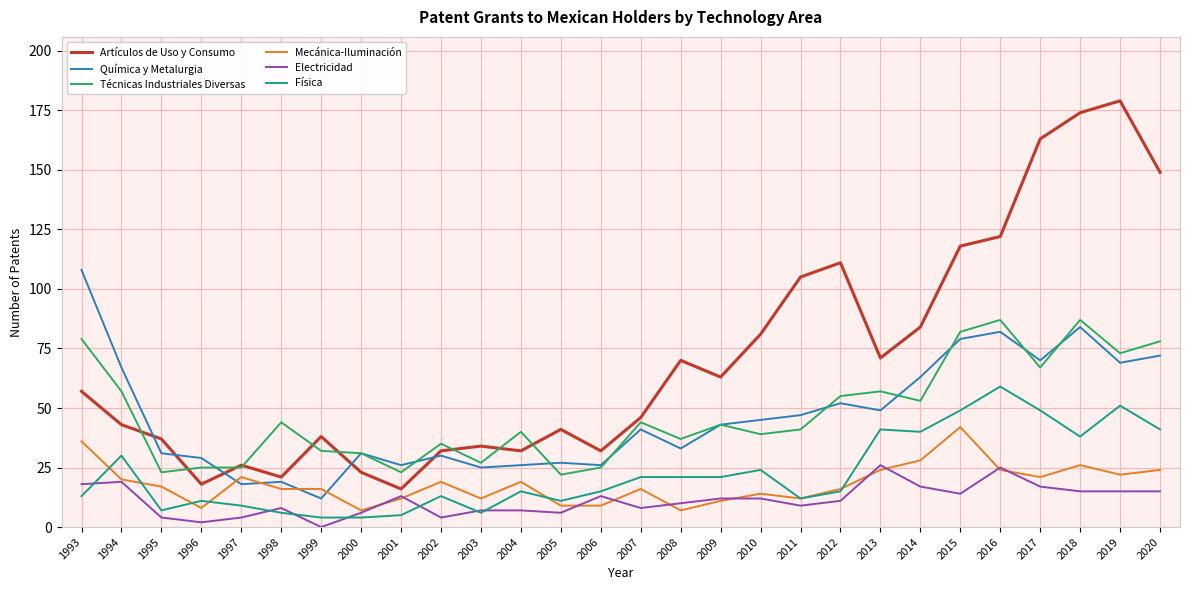

What is the maximum value for Técnicas Industriales Diversas?

87